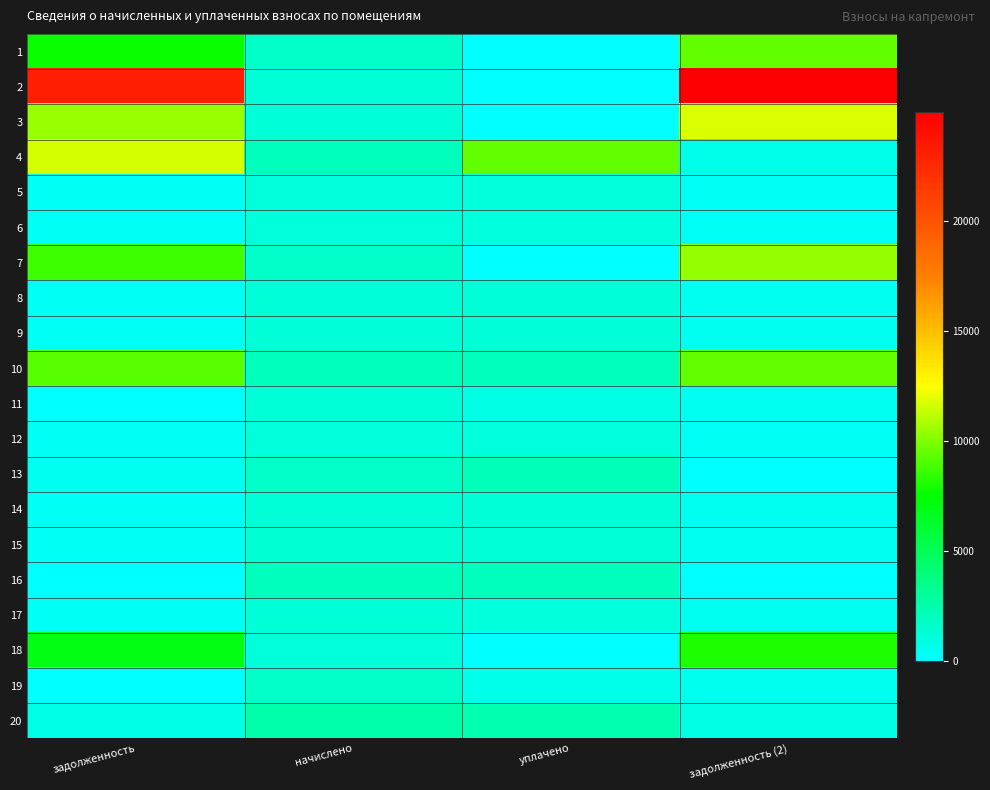

Reading right to left, transcribe all the data shown in this chart.

1: задолженность (2)=9387.8	уплачено=0.0	начислено=1609.7	задолженность=7650.2
2: задолженность (2)=24991.3	уплачено=0.0	начислено=1241.9	задолженность=23202.4
3: задолженность (2)=11727.7	уплачено=0.0	начислено=1248.5	задолженность=10479.2
4: задолженность (2)=652.5	уплачено=9394.5	начислено=1957.6	задолженность=11655.8
5: задолженность (2)=383.9	уплачено=1116.1	начислено=1151.6	задолженность=348.3
6: задолженность (2)=363.7	уплачено=1056.0	начислено=1090.0	задолженность=329.7
7: задолженность (2)=10425.5	уплачено=0.0	начислено=1651.5	задолженность=8774.0
8: задолженность (2)=416.2	уплачено=1210.0	начислено=1248.5	задолженность=377.6
9: задолженность (2)=421.3	уплачено=1224.9	начислено=1264.0	задолженность=382.3
10: задолженность (2)=9395.8	уплачено=2000.0	начислено=1966.4	задолженность=9192.5
11: задолженность (2)=397.8	уплачено=795.7	начислено=1193.5	задолженность=0.0
12: задолженность (2)=364.1	уплачено=1058.5	начислено=1092.2	задолженность=330.3
13: задолженность (2)=0.0	уплачено=2099.4	начислено=1611.9	задолженность=487.5
14: задолженность (2)=422.1	уплачено=1227.0	начислено=1266.2	задолженность=382.9
15: задолженность (2)=425.0	уплачено=1235.6	начислено=1275.0	задолженность=385.6
16: задолженность (2)=0.0	уплачено=2016.9	начислено=1957.6	задолженность=0.0
17: задолженность (2)=396.4	уплачено=1152.4	начислено=1189.1	задолженность=359.6
18: задолженность (2)=8073.3	уплачено=0.0	начислено=1096.6	задолженность=6976.7
19: задолженность (2)=550.5	уплачено=602.0	начислено=1651.5	задолженность=0.0
20: задолженность (2)=828.0	уплачено=2407.2	начислено=2483.8	задолженность=751.2